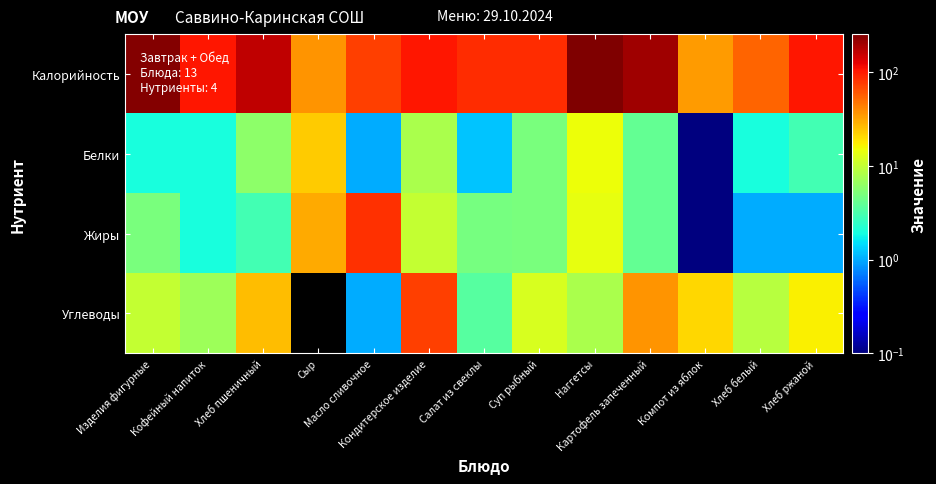

Which series has the largest total across all categories?

Калорийность